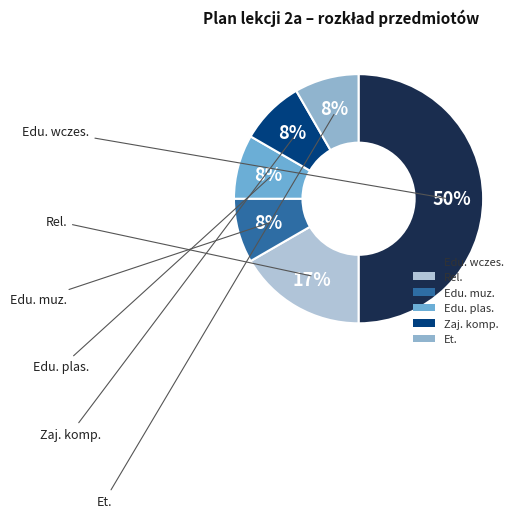

Combined, do Edu. muz. and Et. account for over 50%?

No